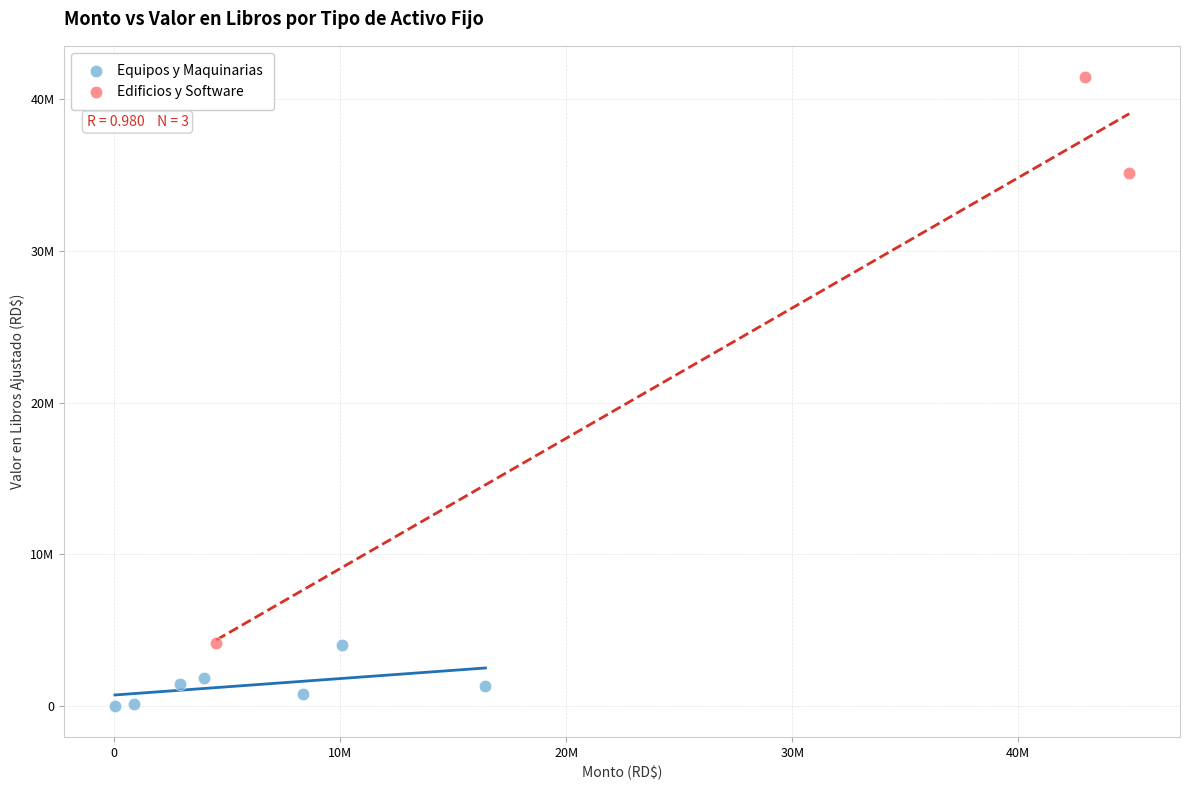

Which series contains the highest Y value?

Edificios y Software